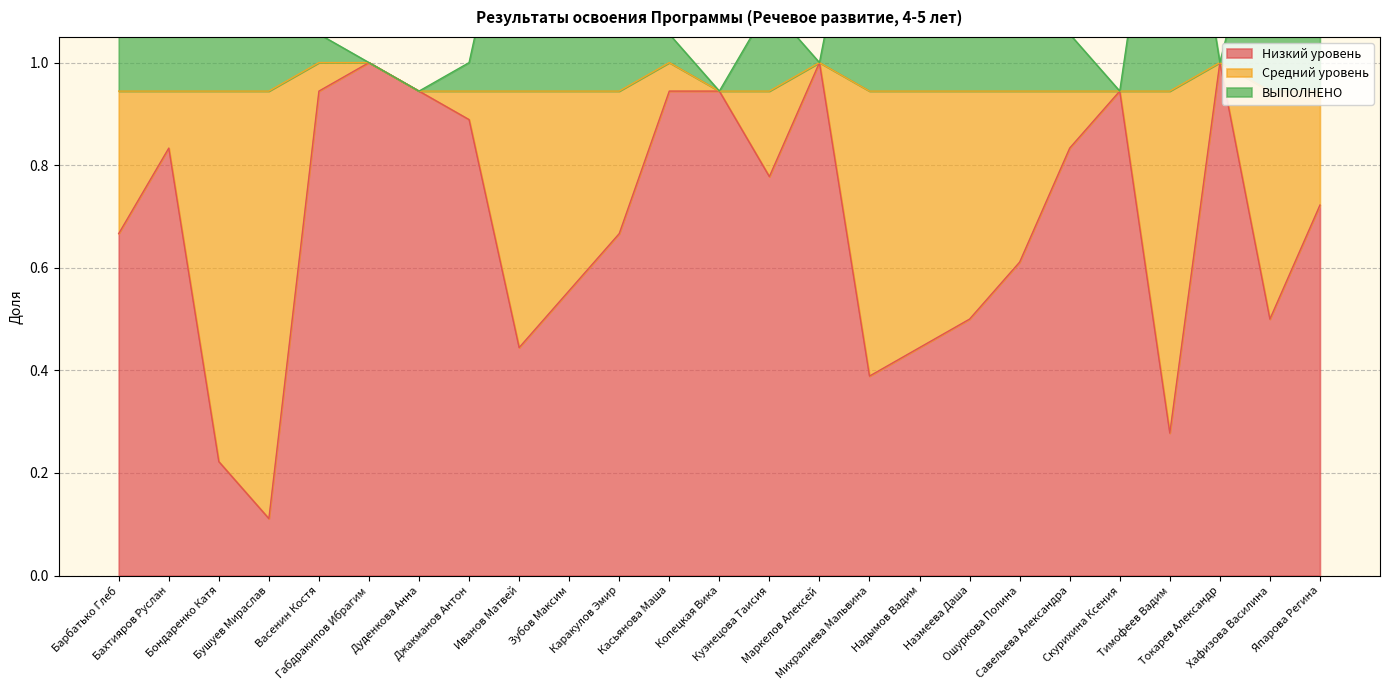

Rank the categories by Средний уровень value from lowest to highest.

Дуденкова Анна, Копецкая Вика, Скурихина Ксения, Габдракипов Ибрагим, Джакманов Антон, Маркелов Алексей, Токарев Александр, Бахтияров Руслан, Васенин Костя, Касьянова Маша, Савельева Александра, Кузнецова Таисия, Япарова Регина, Барбатько Глеб, Каракулов Эмир, Ошуркова Полина, Зубов Максим, Назмеева Даша, Хафизова Василина, Иванов Матвей, Надымов Вадим, Михралиева Мальвина, Тимофеев Вадим, Бондаренко Катя, Бушуев Мираслав